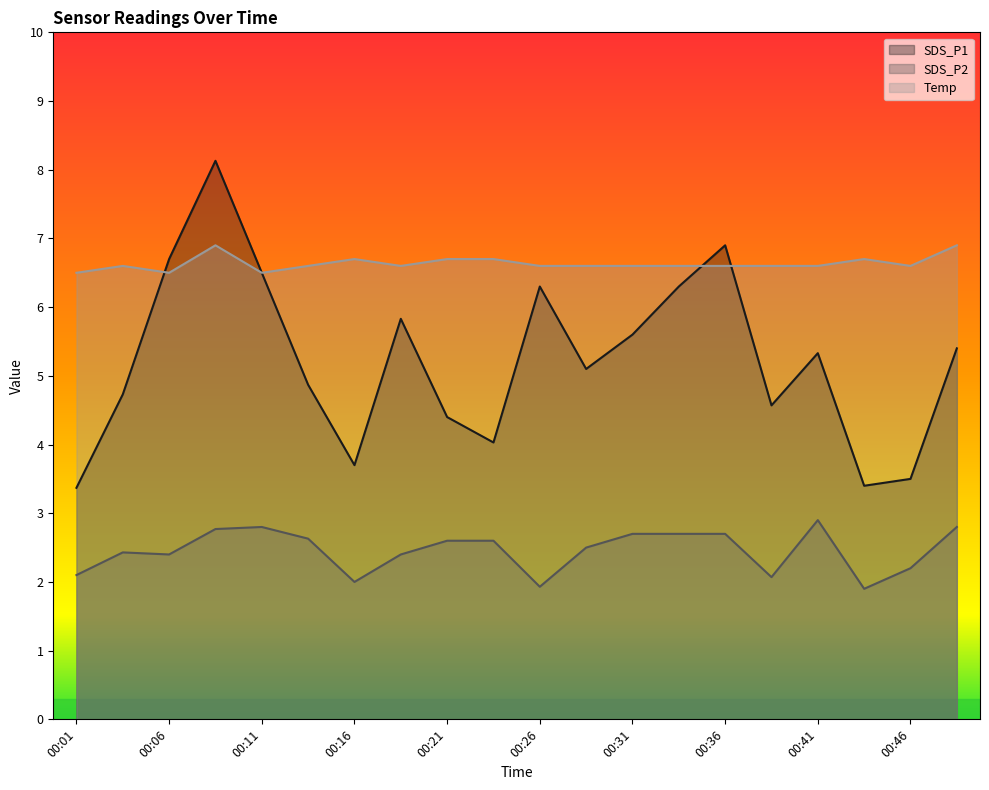

Which has a higher value, 00:18 or 00:06?

00:06